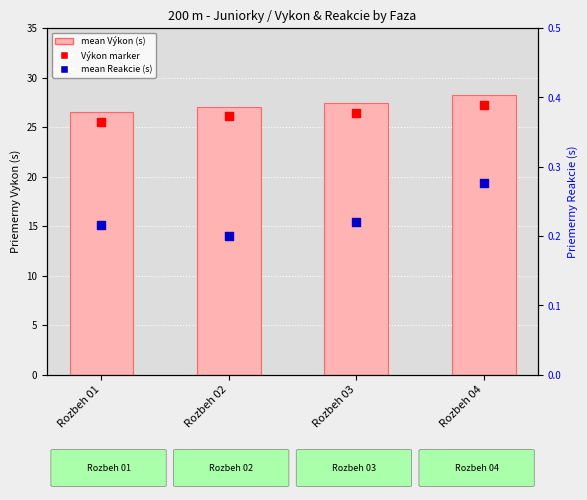

Which series reaches the minimum Y coordinate?

mean Reakcie (s)